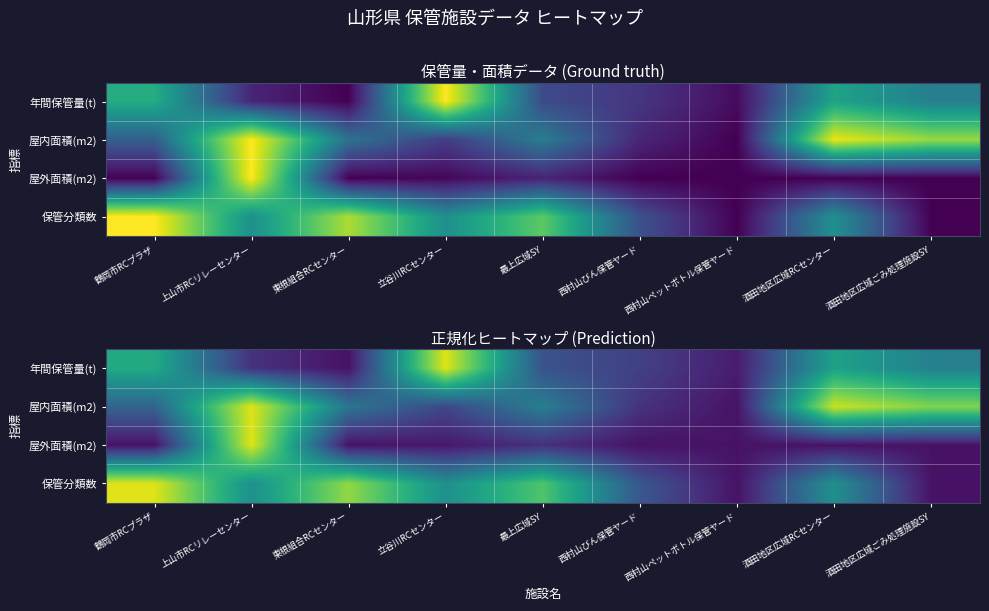

Which has a higher value, 鶴岡市RCプラザ or 西村山ペットボトル保管ヤード?

鶴岡市RCプラザ